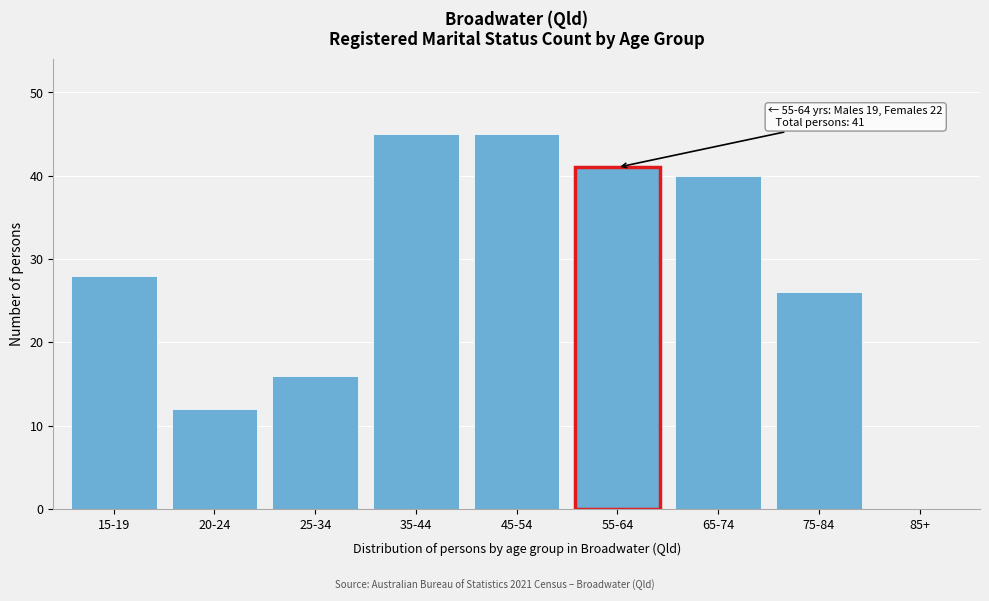

Reading left to right, what are all the values shown in this chart?

15-19=28	20-24=12	25-34=16	35-44=45	45-54=45	55-64=41	65-74=40	75-84=26	85+=0